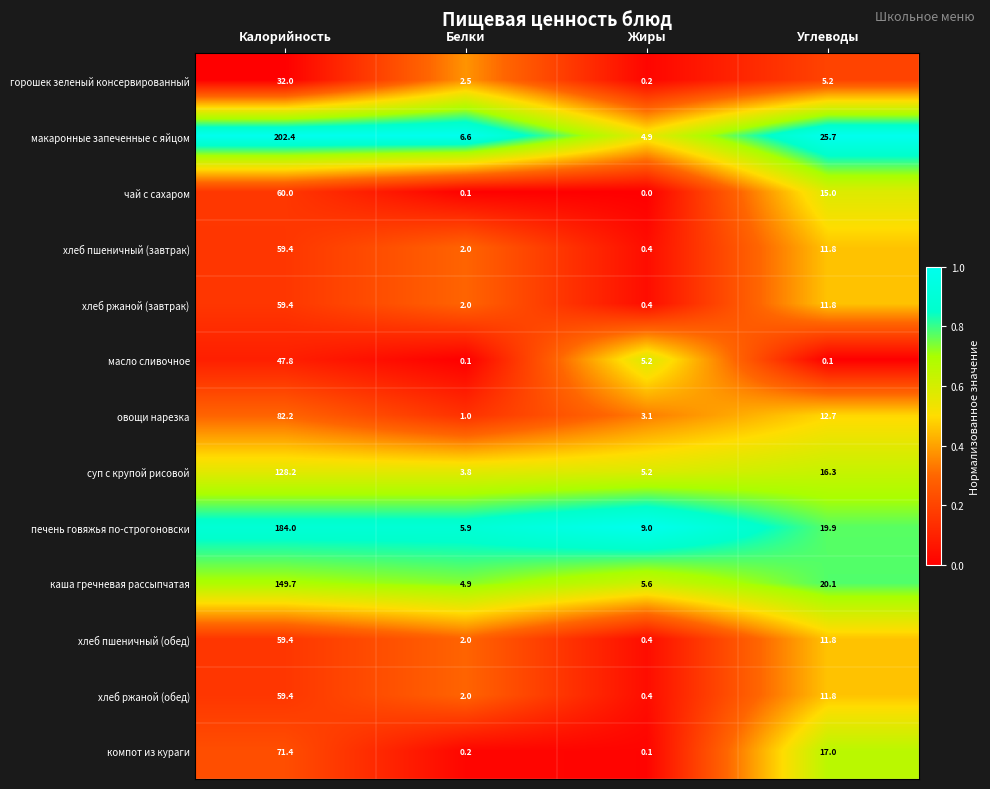

Between Белки and Углеводы, which series saw the biggest shift?

макаронные запеченные с яйцом